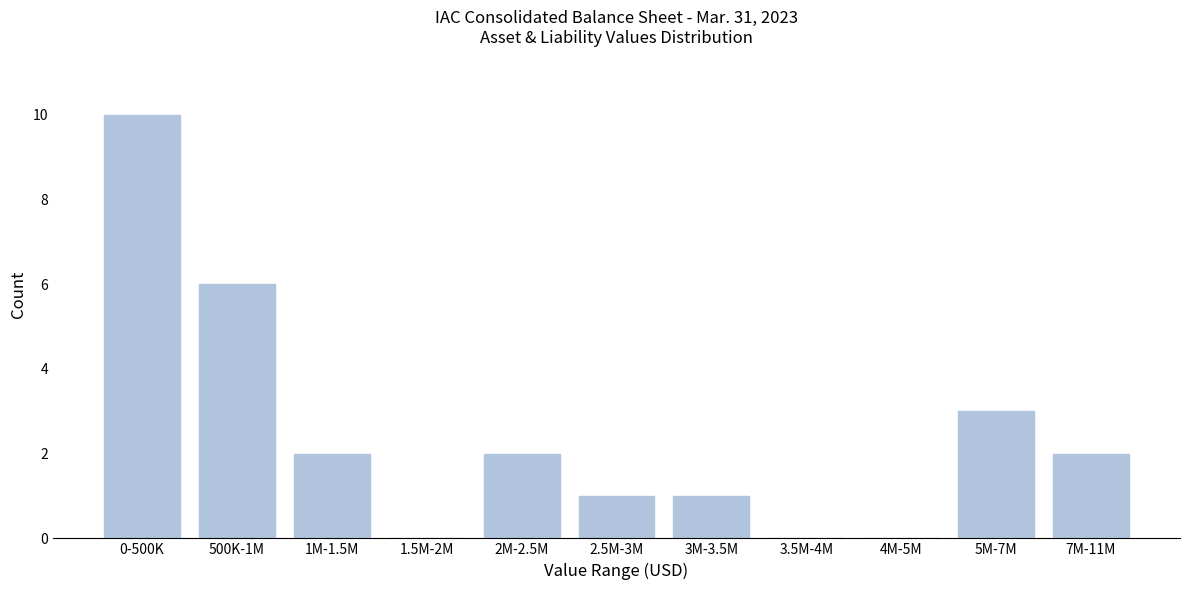

Reading left to right, what are all the values shown in this chart?

0-500K=10	500K-1M=6	1M-1.5M=2	1.5M-2M=0	2M-2.5M=2	2.5M-3M=1	3M-3.5M=1	3.5M-4M=0	4M-5M=0	5M-7M=3	7M-11M=2